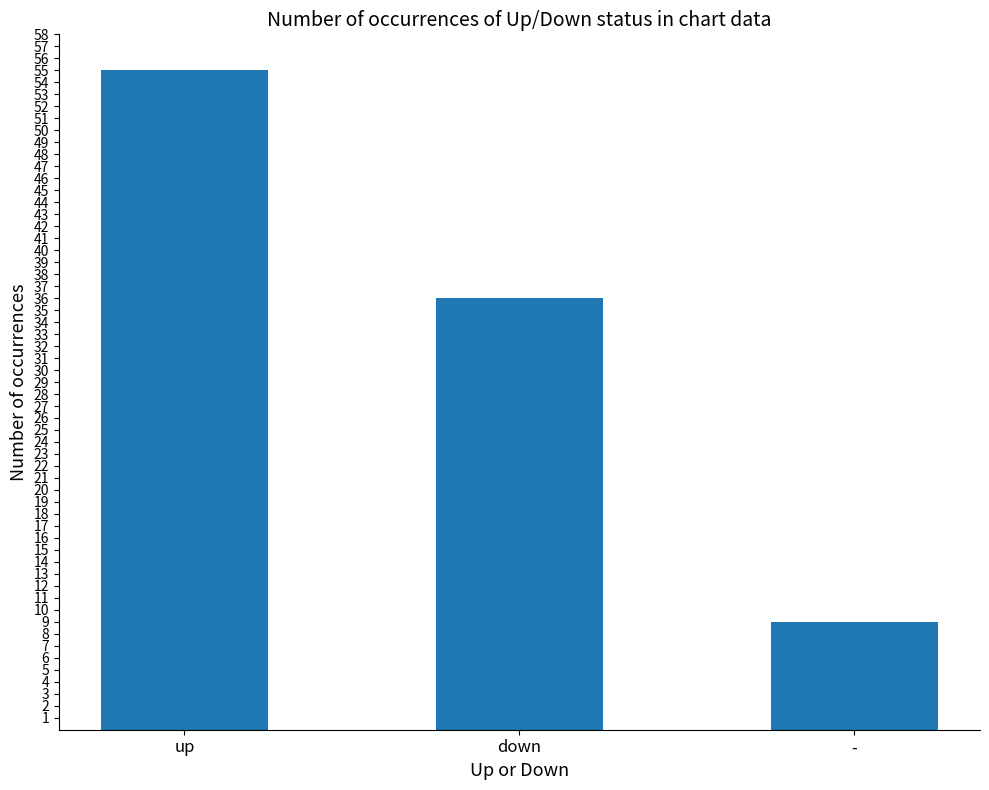

What is the maximum value shown in the chart?

55